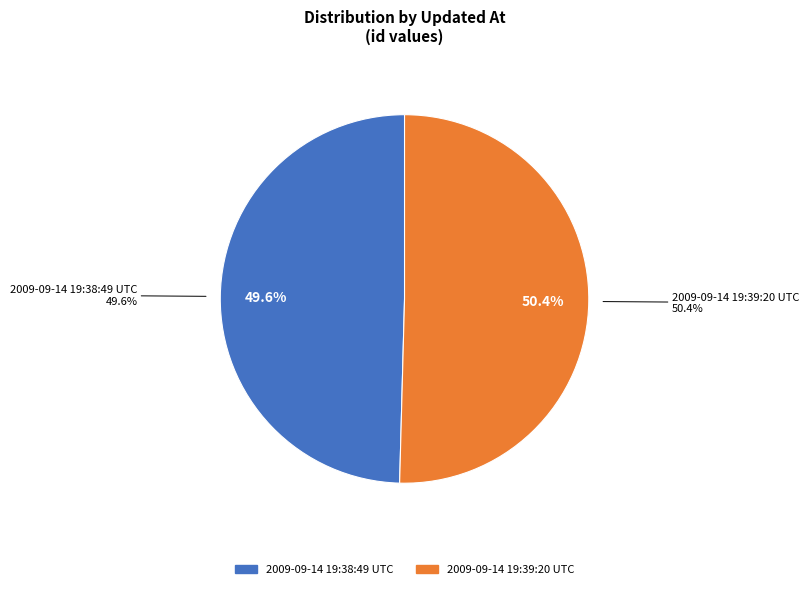

What is the change in value from 2009-09-14 19:38:49 UTC to 2009-09-14 19:39:20 UTC?

+233